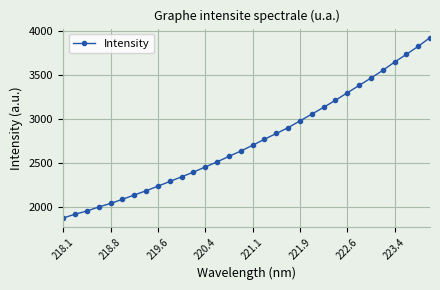

What is the value of the 6th point from the left?

2087.3